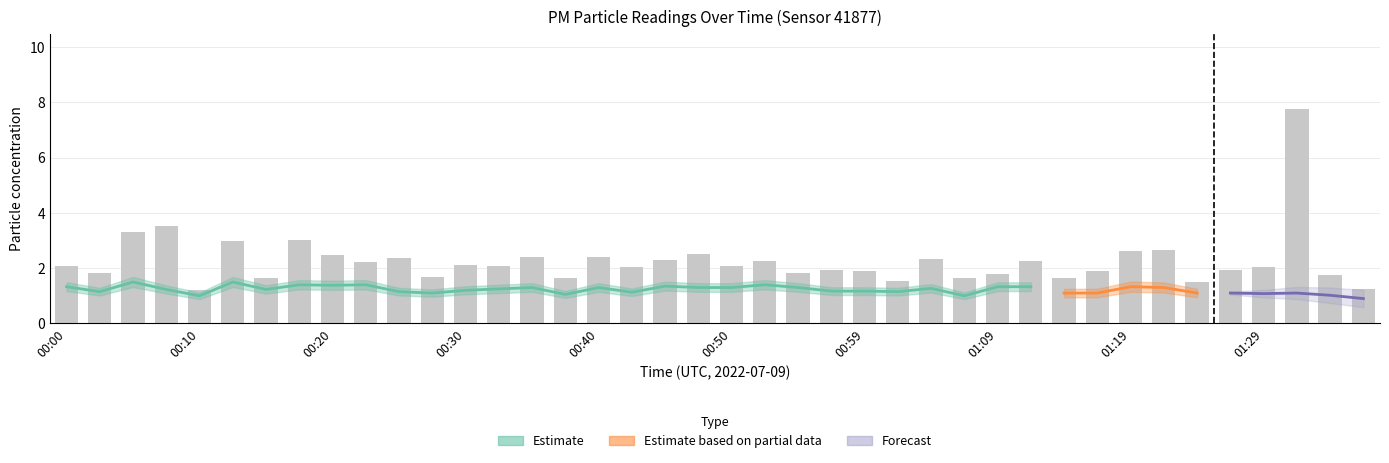

The chart shows a value of 0.9 at 00:37. True or false?

False